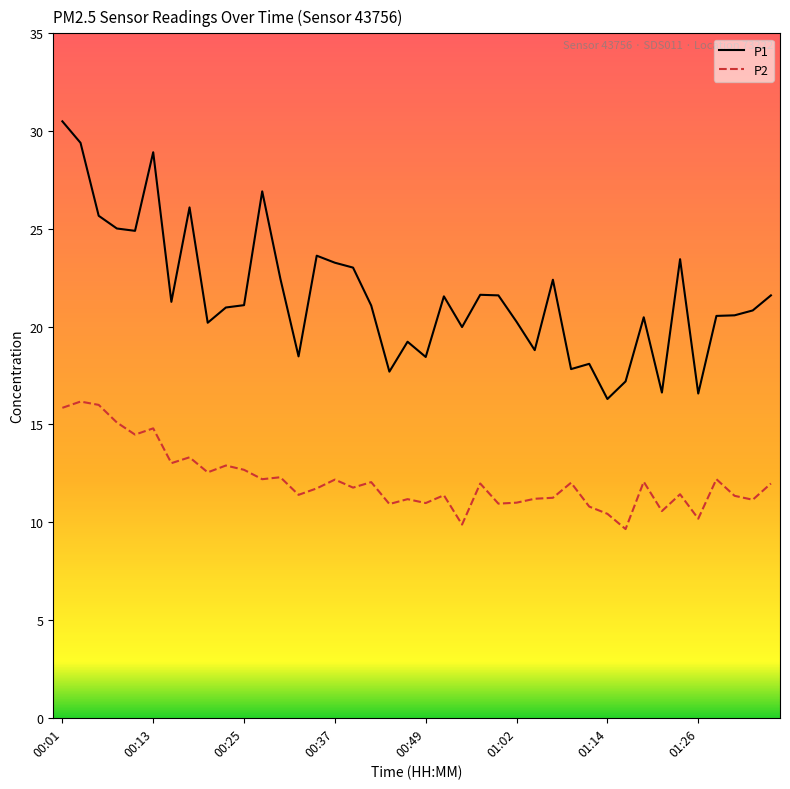

True or false: P2 and P1 cross at least once.

False